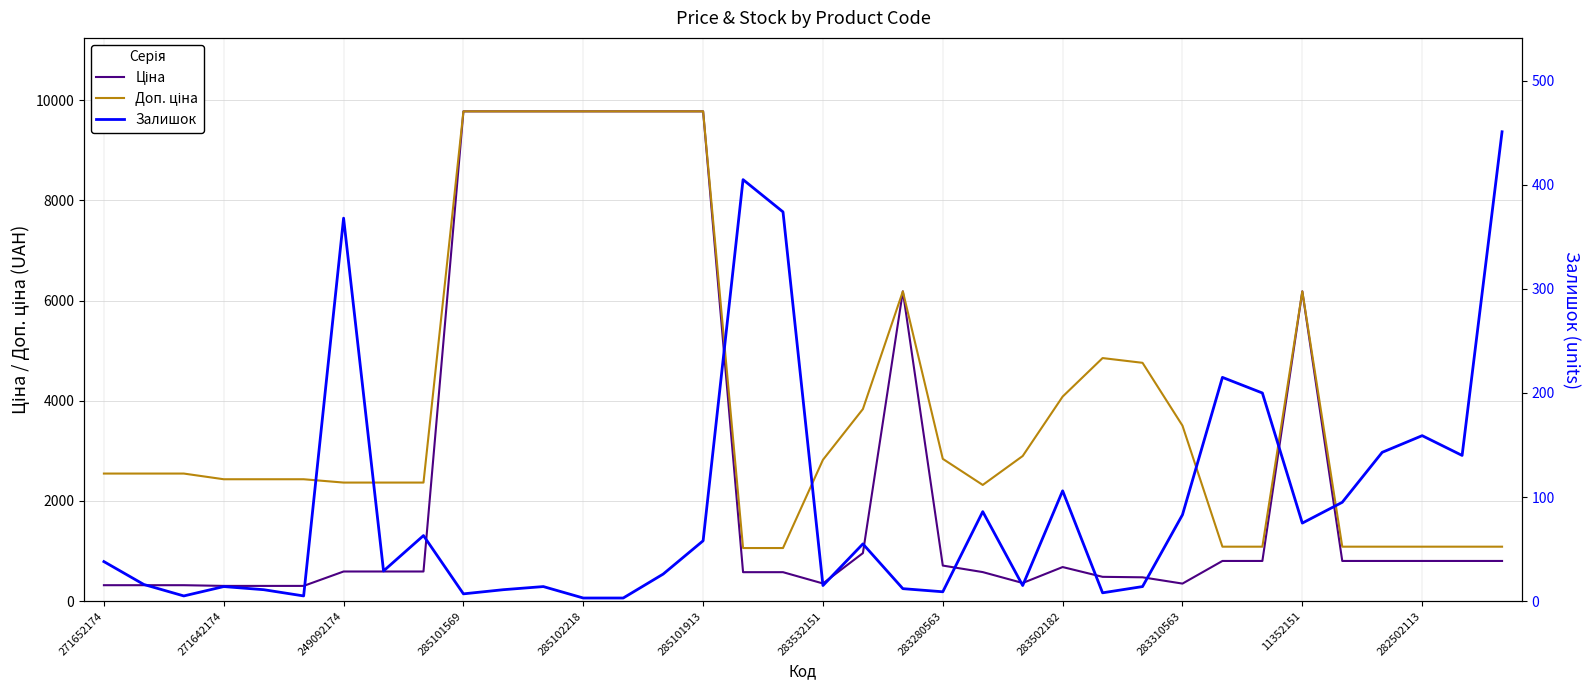

The Доп. ціна series shows 17399.0 at 11352151. True or false?

False